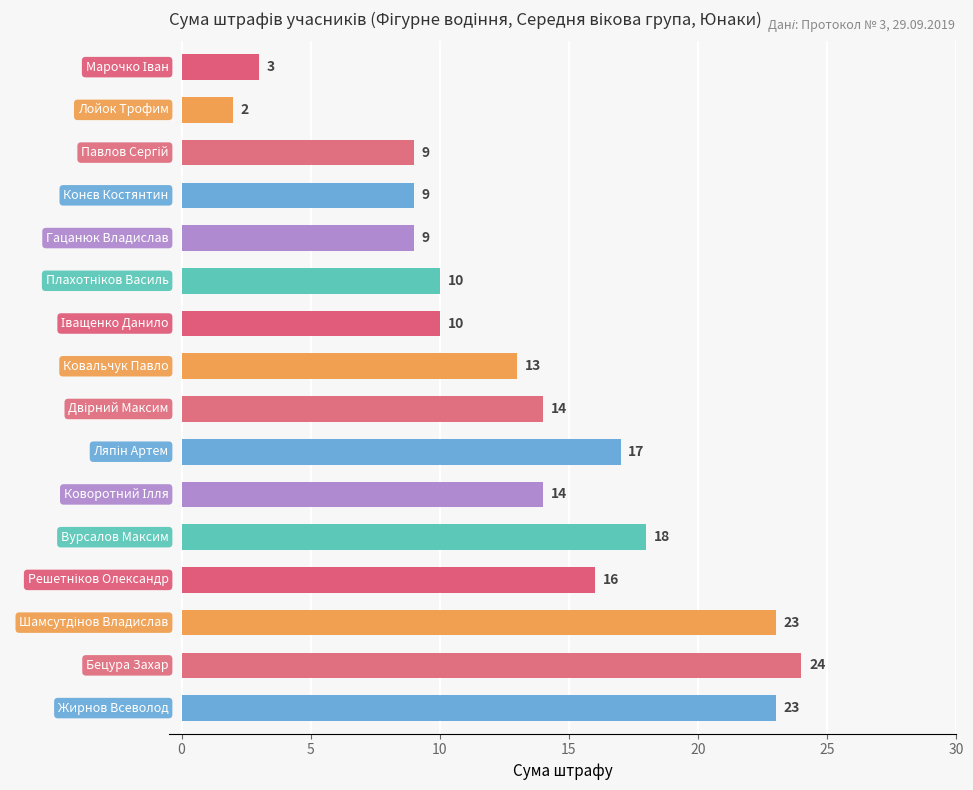

What is the value of the 15th bar from the top?

24